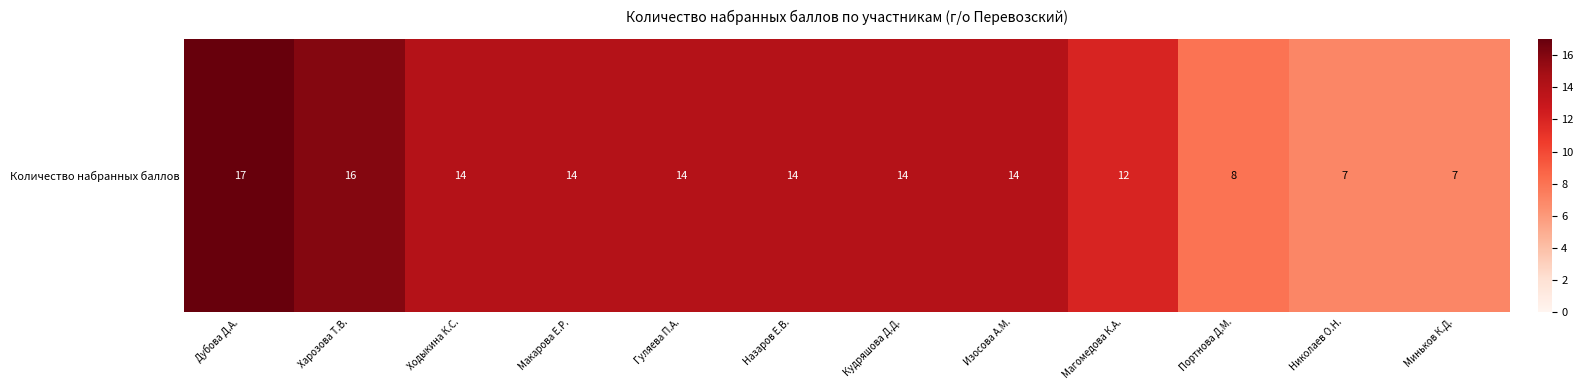

What is the minimum value shown in the chart?

7